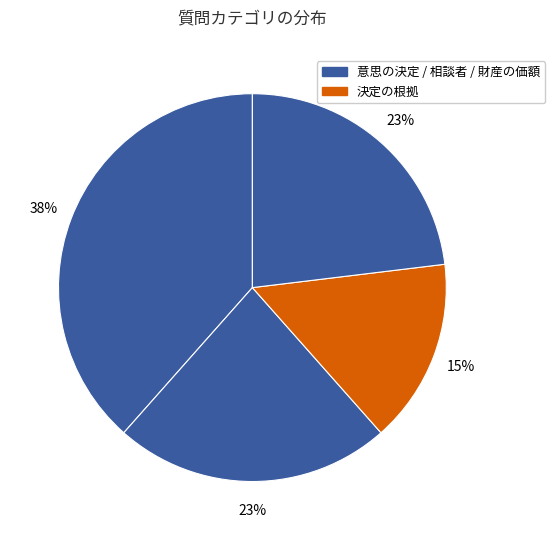

Count the number of slices in the pie.

4